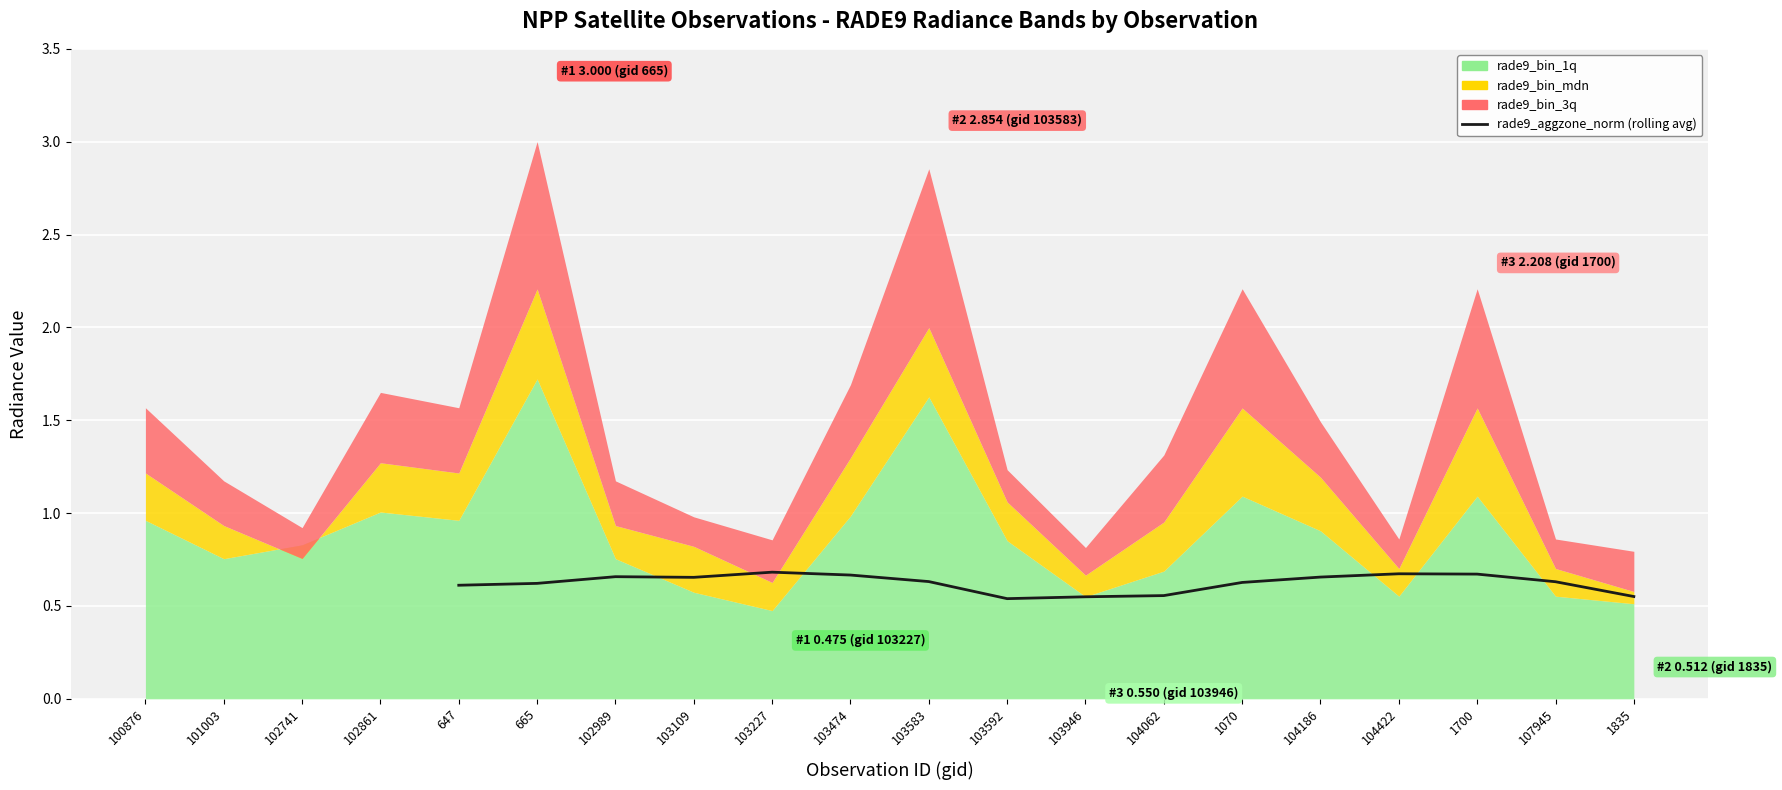

Count the values in the range 0 to 1.

16